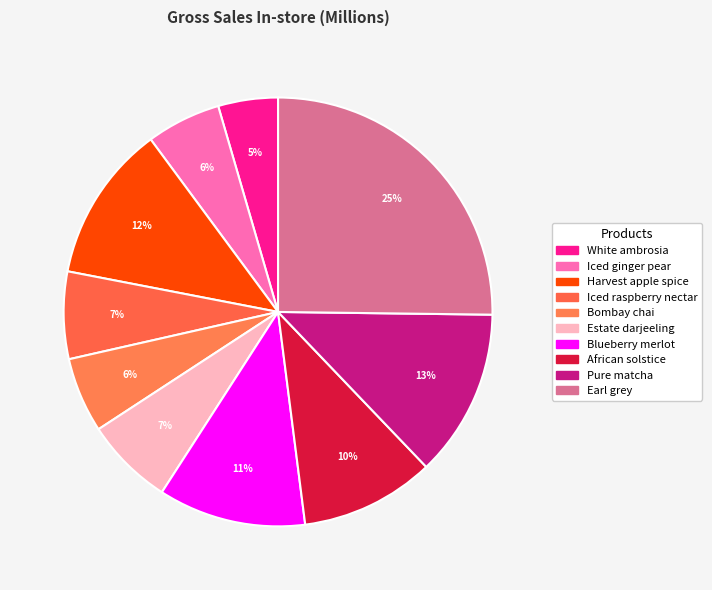

What percentage is NOT represented by White ambrosia?

95.5%